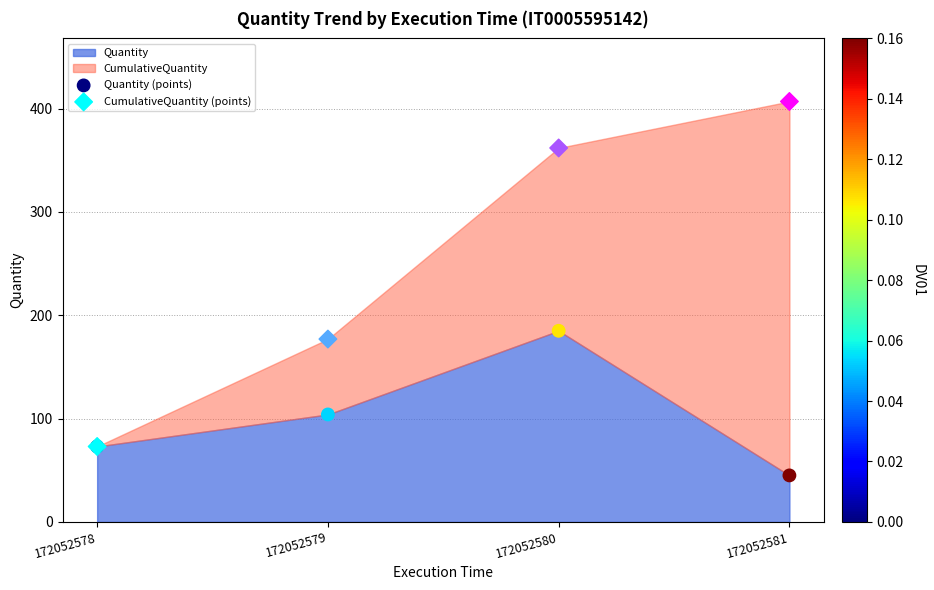

Across all series, what Y value is closest to 226?

185